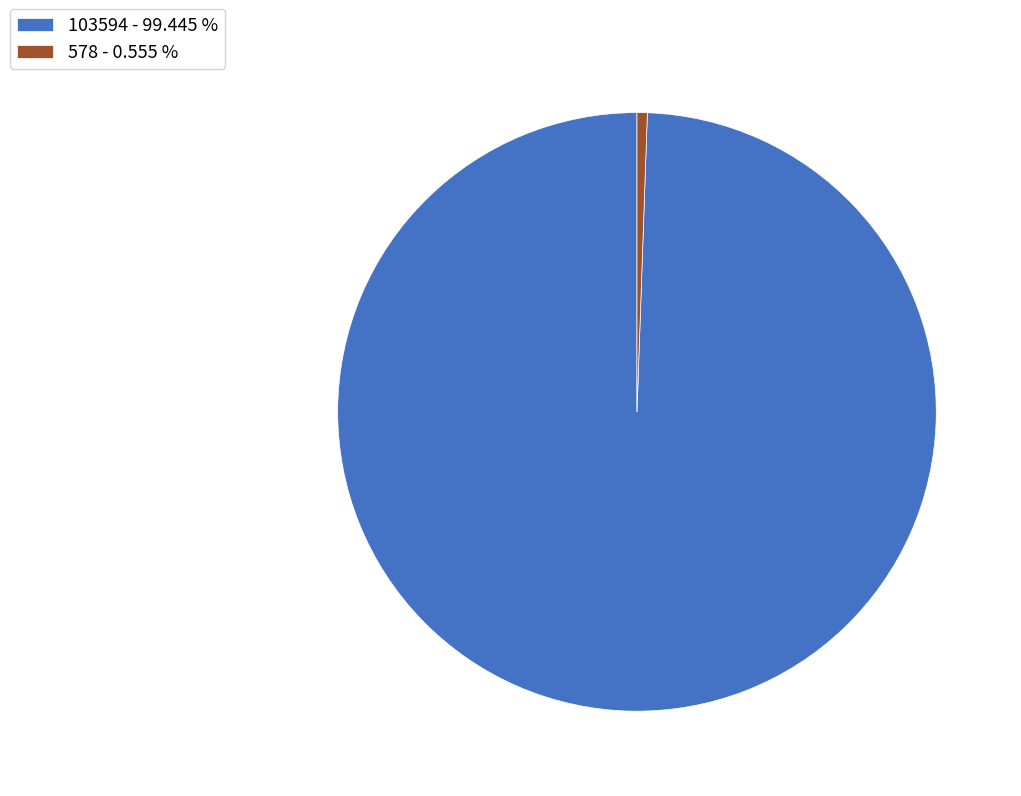

Which slice is the smallest?

578